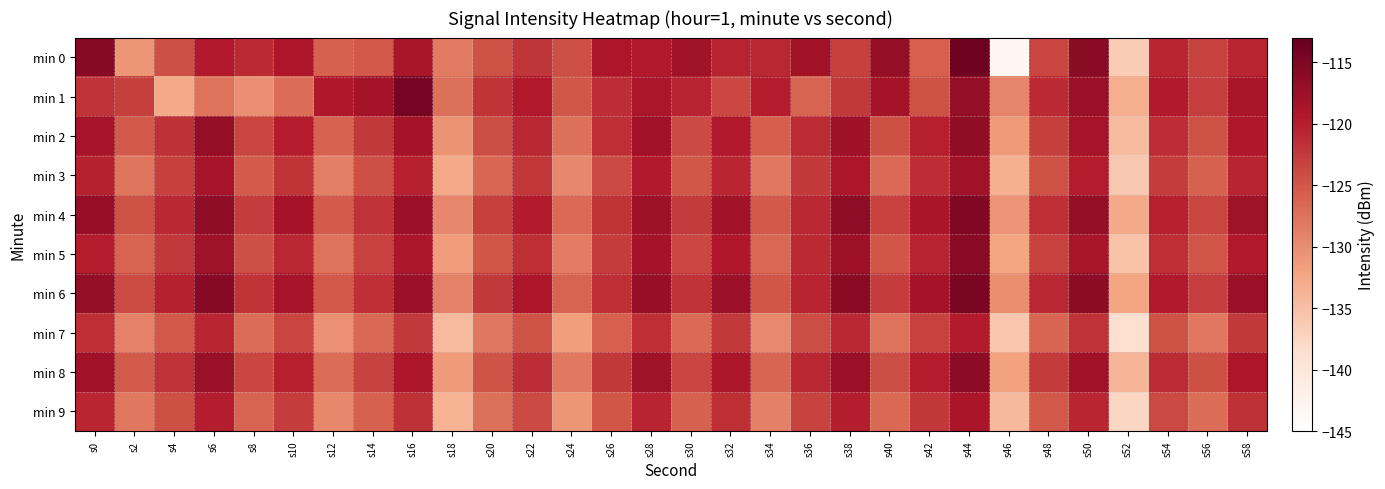

What is the smallest value displayed?

-143.3